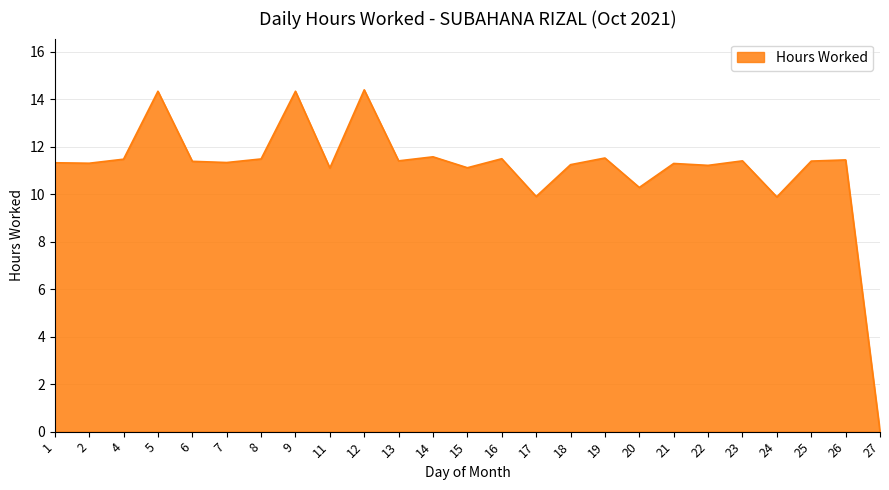

Between 24 and 21, which is larger?

21